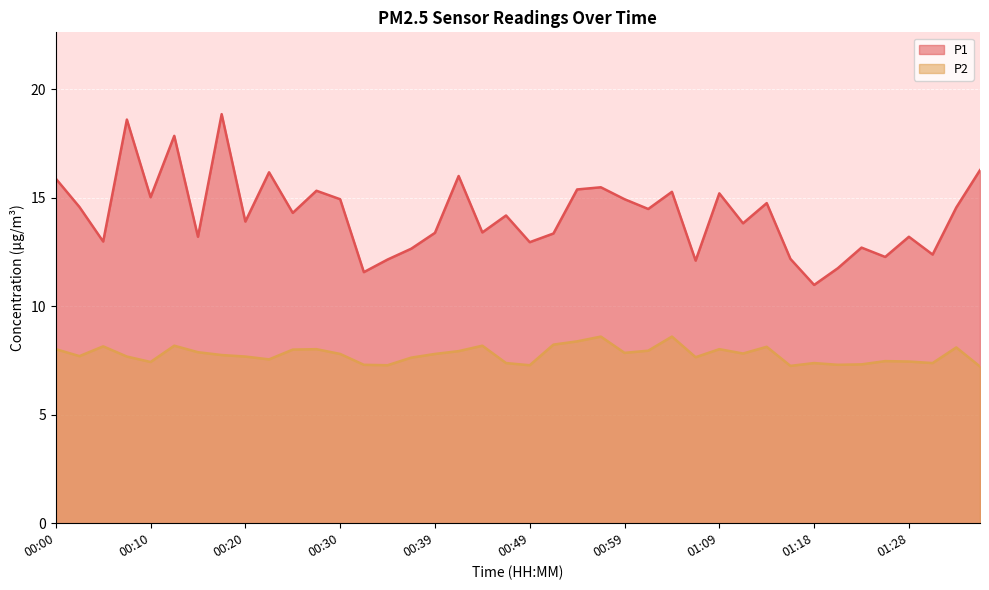

True or false: P1 and P2 cross at least once.

False